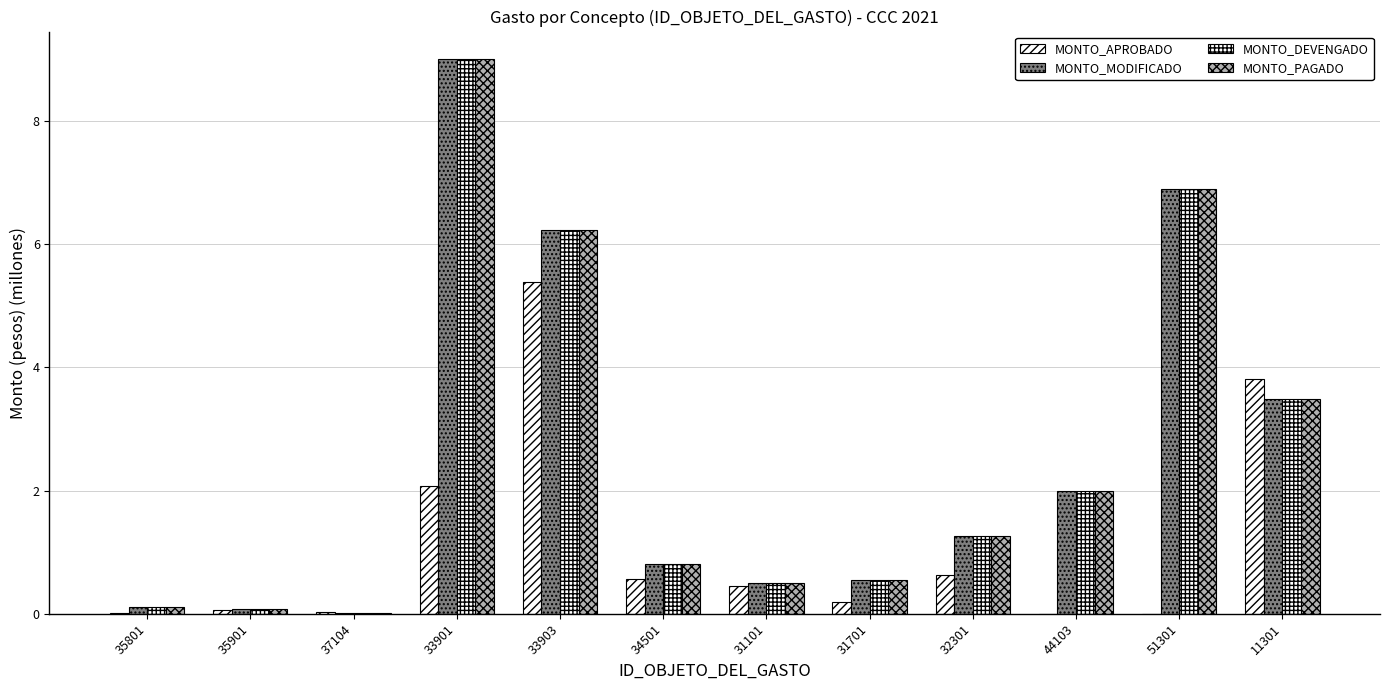

Where is MONTO_DEVENGADO nearest to the value 4?

11301